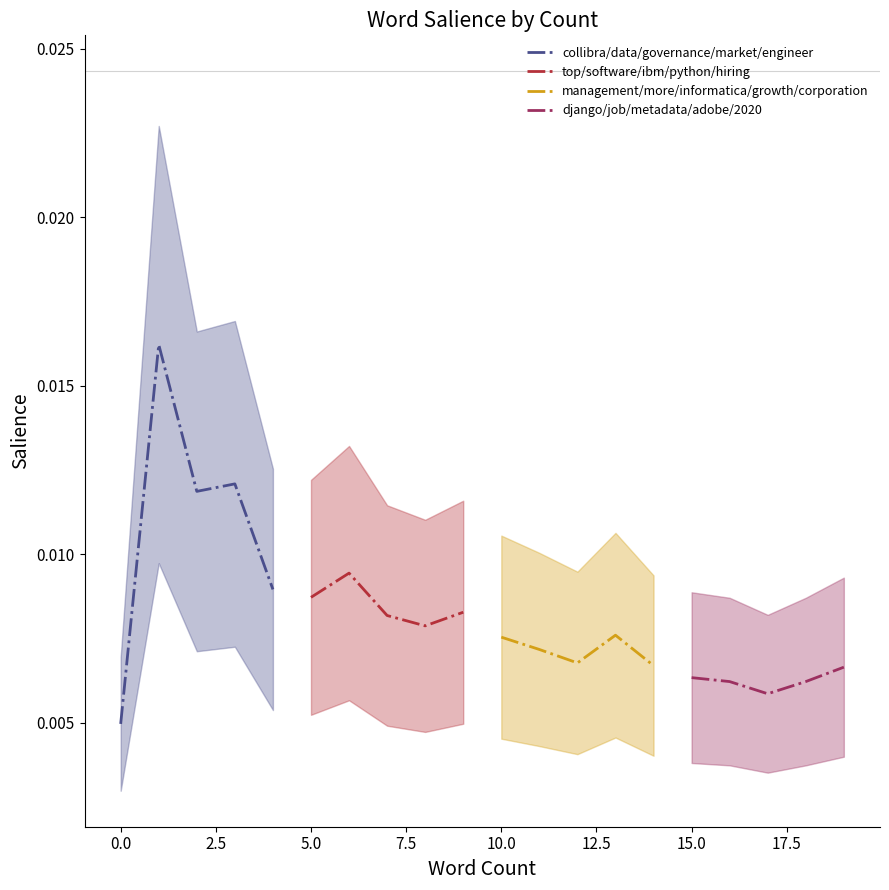

The value of top/software/ibm/python/hiring at 2.5 is 0.0. True or false?

False